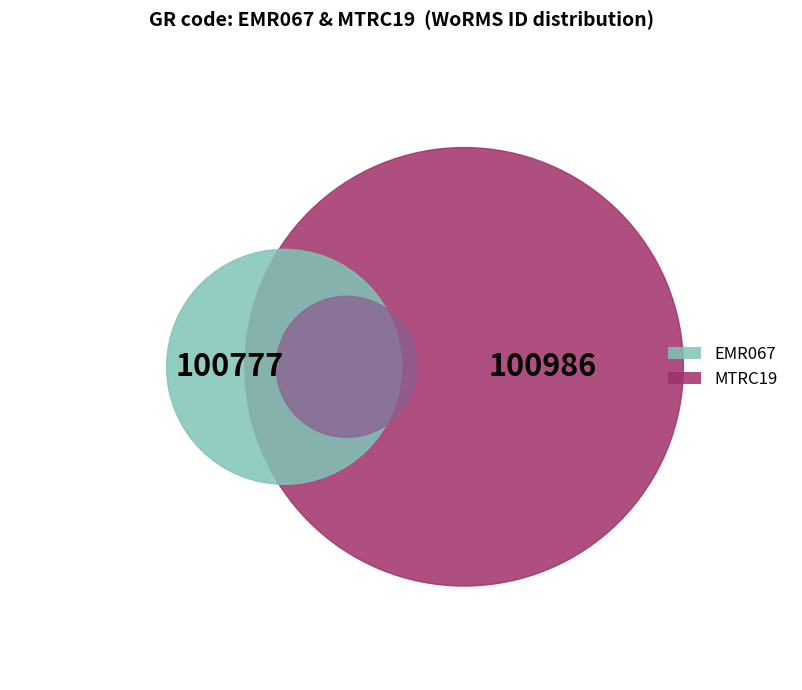

What percentage do EMR067 and MTRC19 together represent?

100.0%